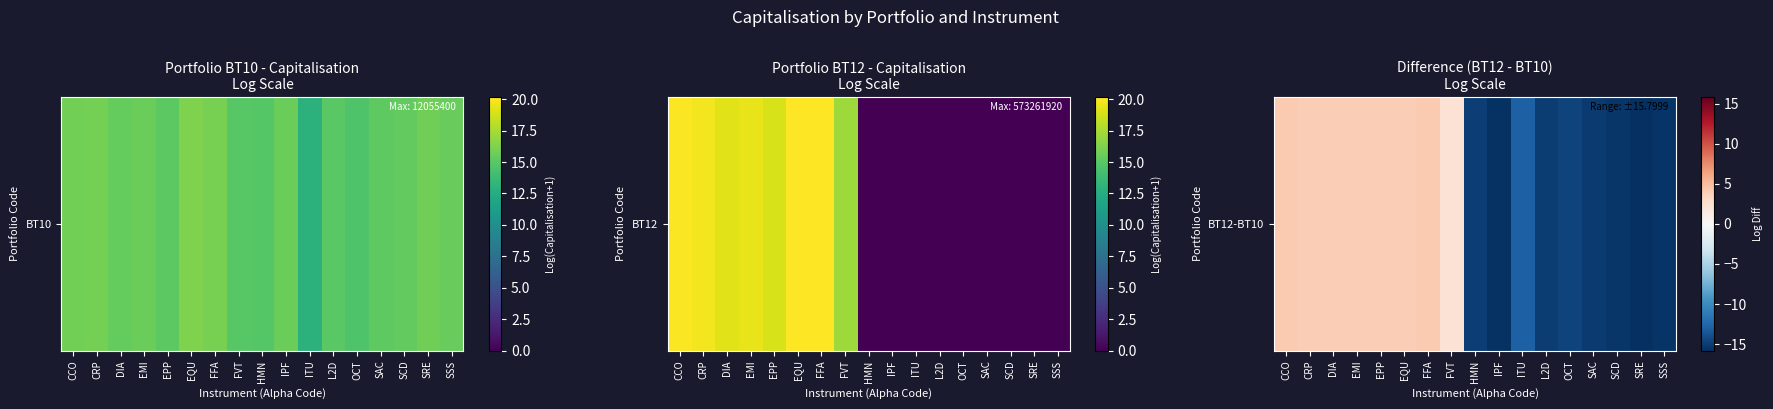

True or false: the data shows 3.9 at EQU.

True